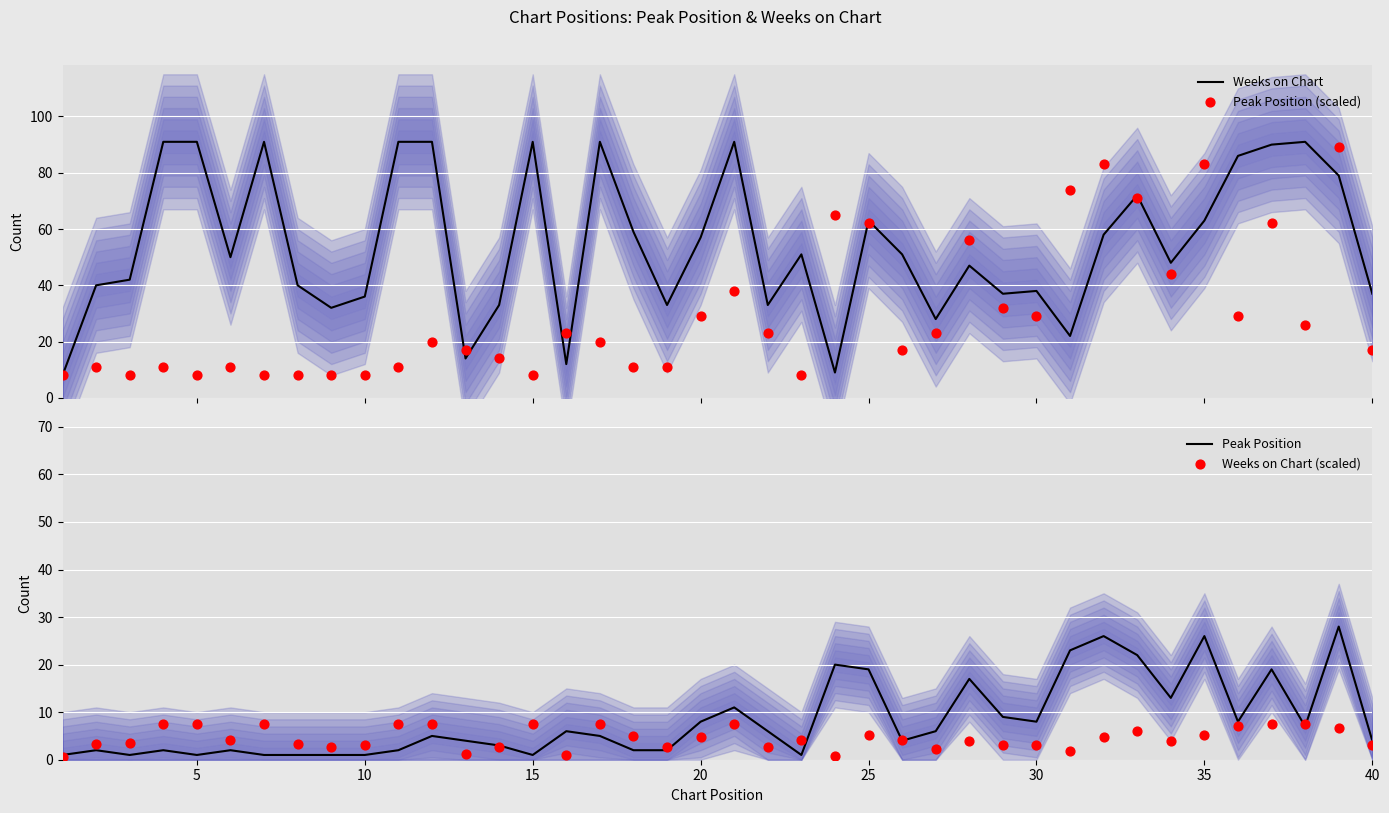

Which series reaches the maximum Y coordinate?

Weeks on Chart